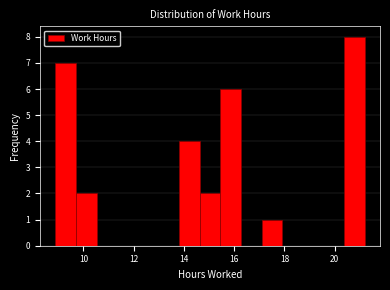

Reading left to right, list every bar in this chart as the range it spans on the x-axis followed by its height. Neither the bar edges nor the heights are printed on the chart, so give them approximately, as read against the axes.

8.8 to 9.8: 7
9.8 to 10.6: 2
10.6 to 11.4: 0
11.4 to 12.2: 0
12.2 to 13.0: 0
13.0 to 13.8: 0
13.8 to 14.6: 4
14.6 to 15.4: 2
15.4 to 16.2: 6
16.2 to 17.0: 0
17.0 to 18.0: 1
18.0 to 18.8: 0
18.8 to 19.6: 0
19.6 to 20.4: 0
20.4 to 21.2: 8